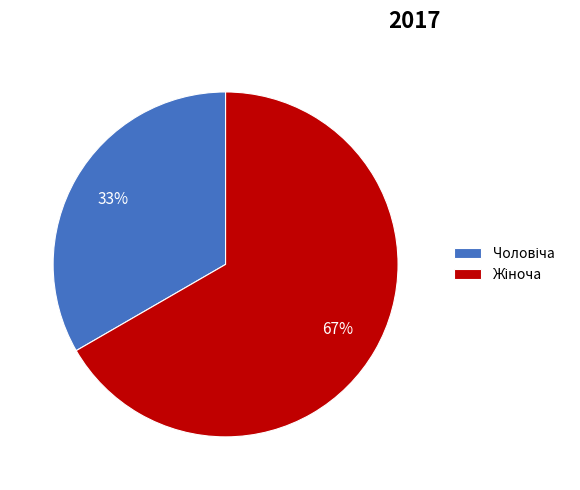

To the nearest percent, what is the average slice percentage?

50%